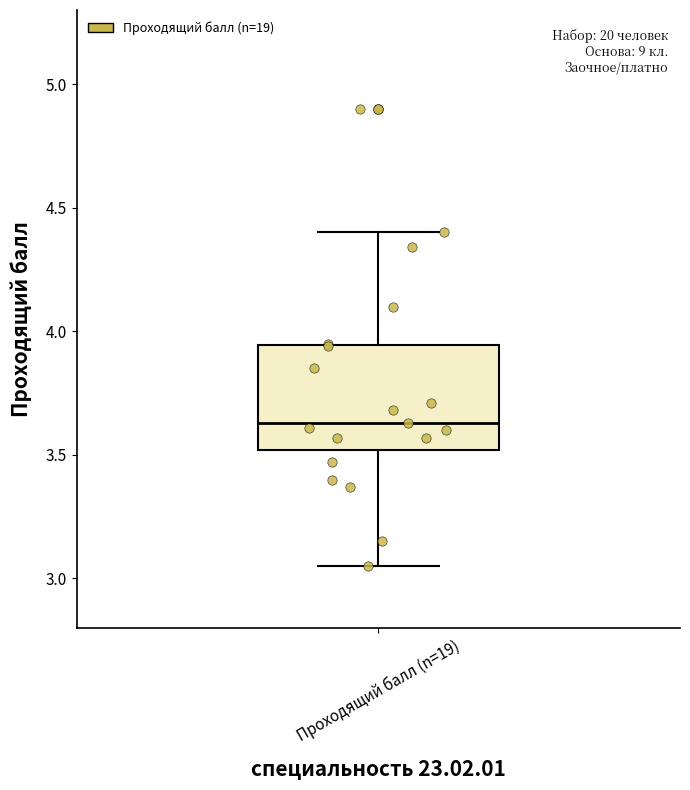

Where does the upper whisker of the box for Проходящий балл (n=19) end on the y-axis? The values are not printed on the chart, so give them approximately, as read against the axis.

4.40